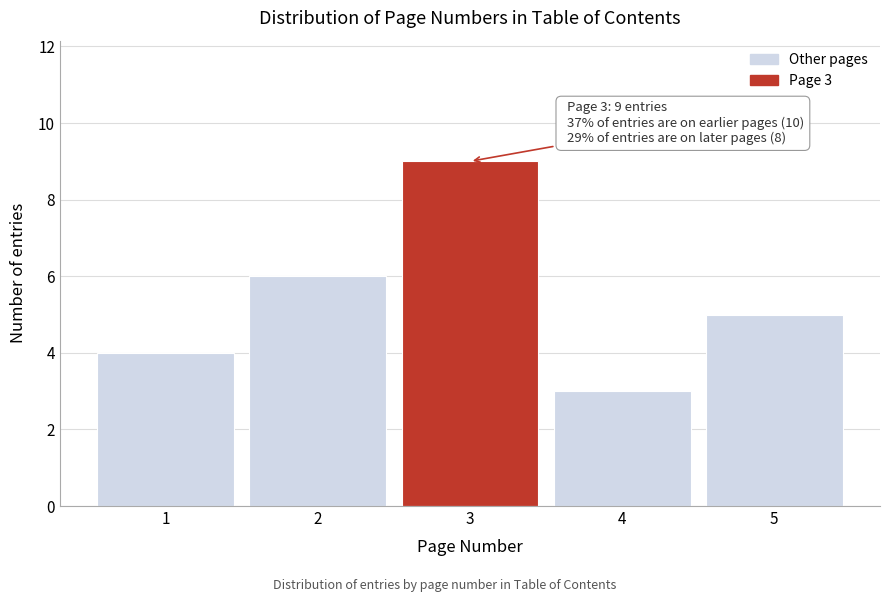

Reading right to left, extract all data points from this chart.

5	3	9	6	4